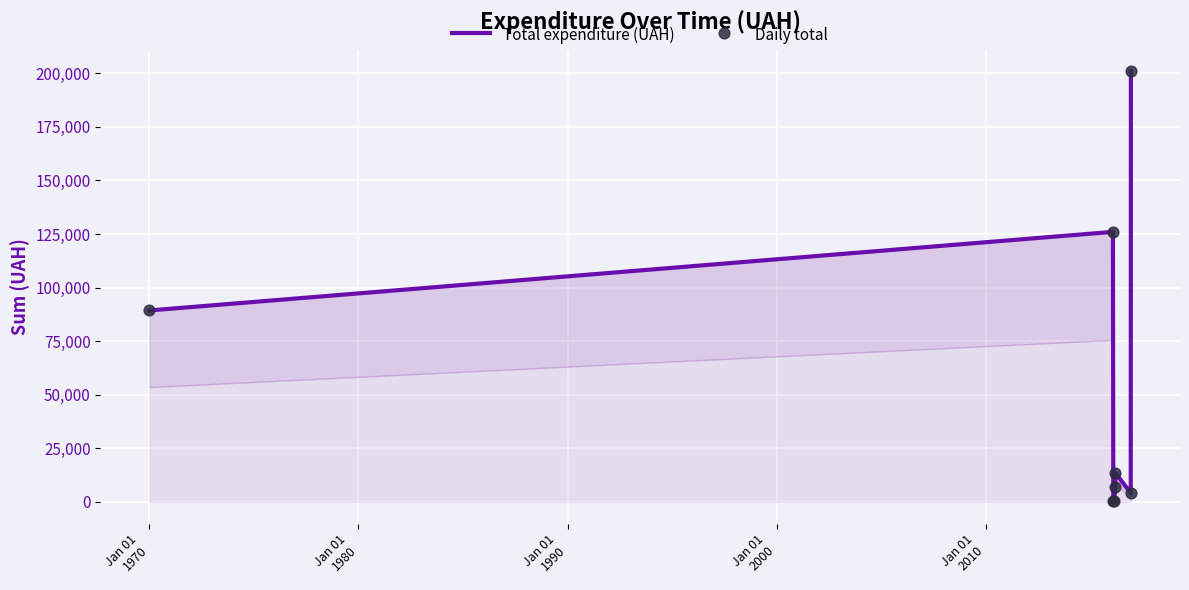

At how many categories does at least one series exceed 149387?

1